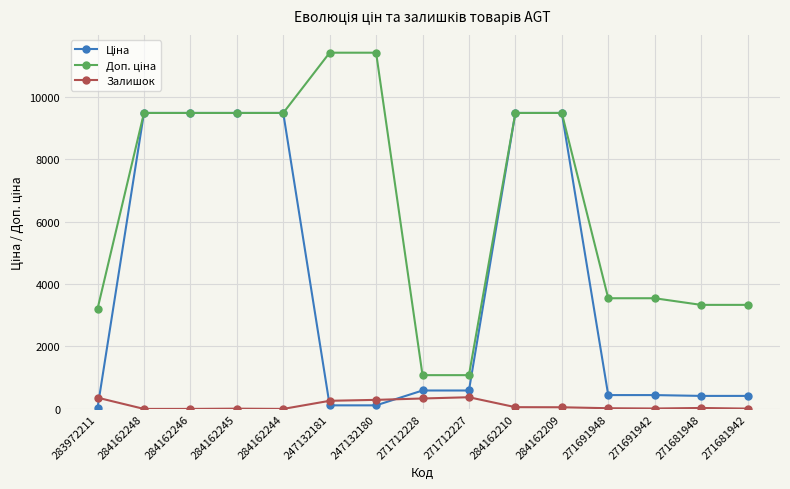

Is it true that Залишок equals 0.0 at 284162246?

True